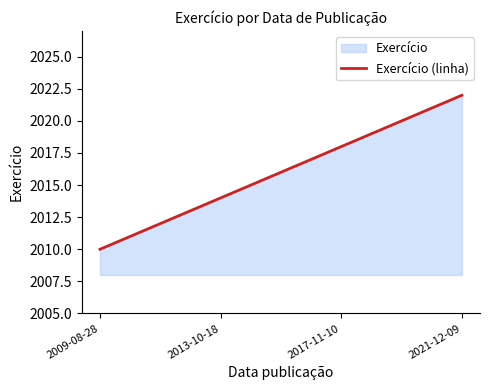

True or false: the data has more than 1 interior local peaks.

False